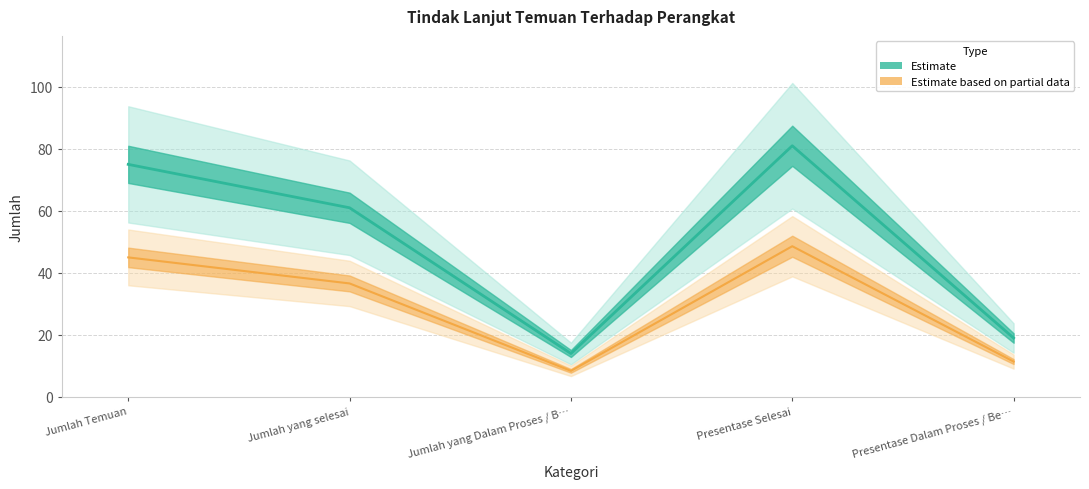

How many data points in Partial Estimate are above 36?

3